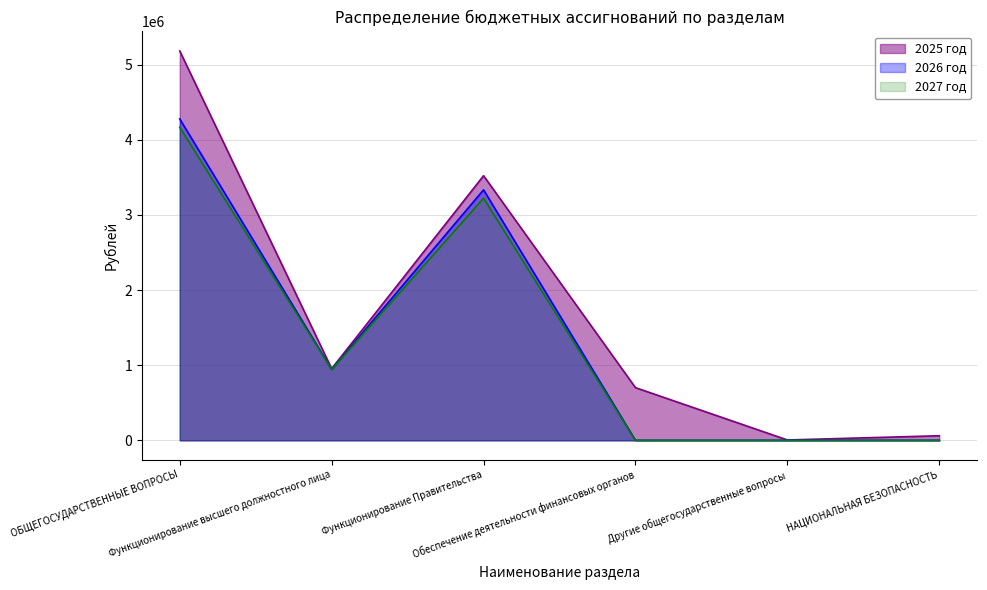

What is the difference between the highest and lowest values at Функционирование Правительства?

299449.0